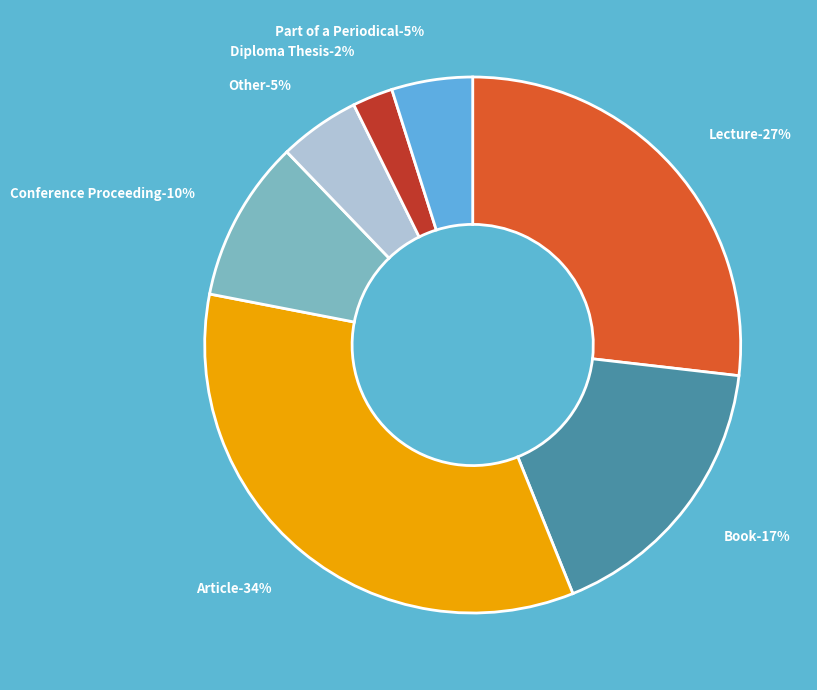

Which slice is the smallest?

Diploma Thesis